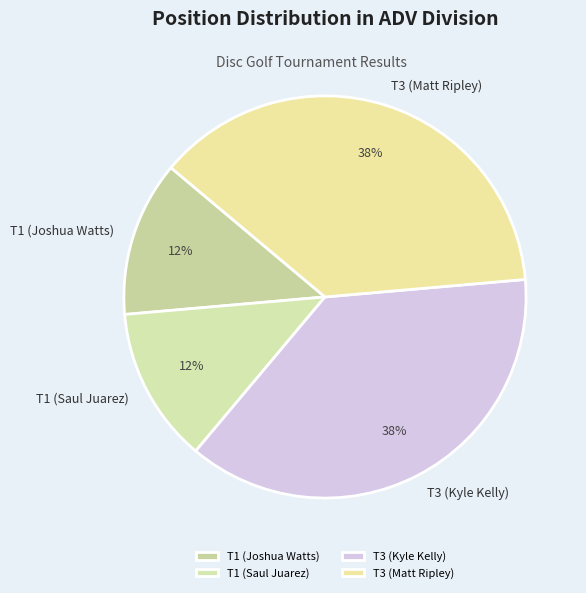

True or false: T3 (Matt Ripley) accounts for 31% of the total.

False